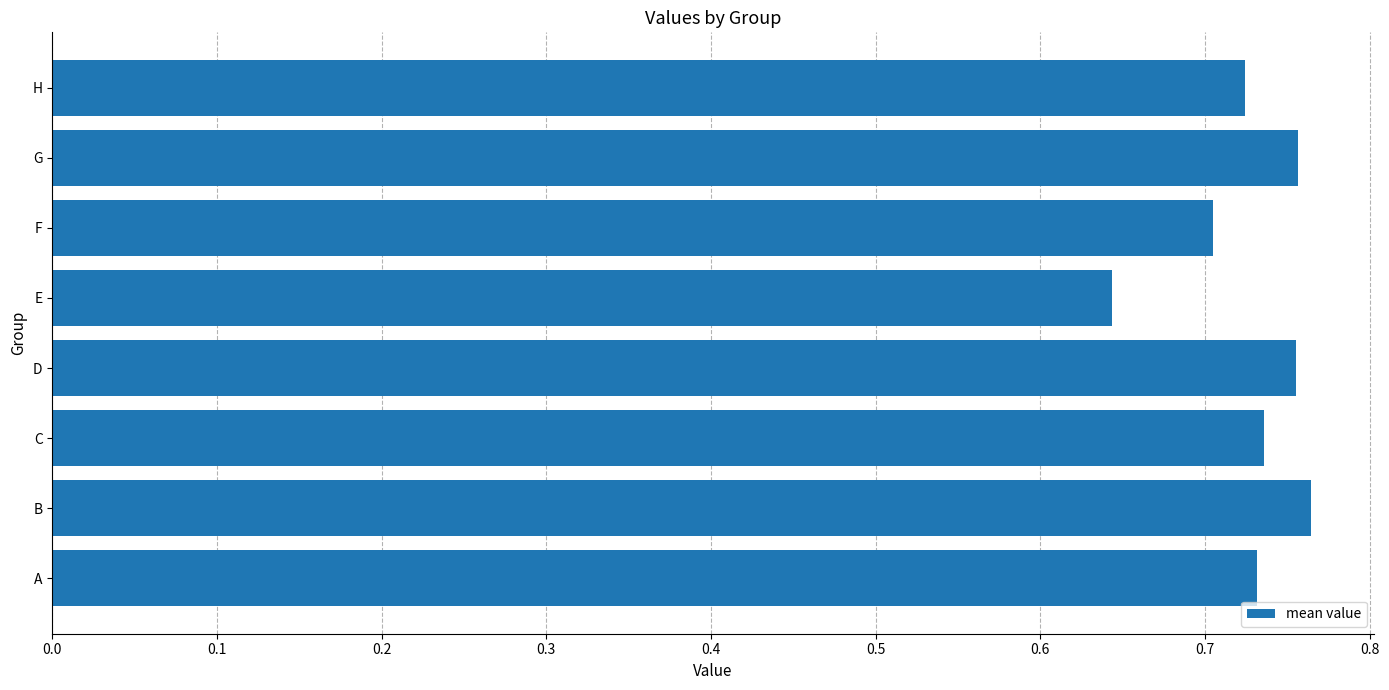

Count the values in the range 0 to 1.

8